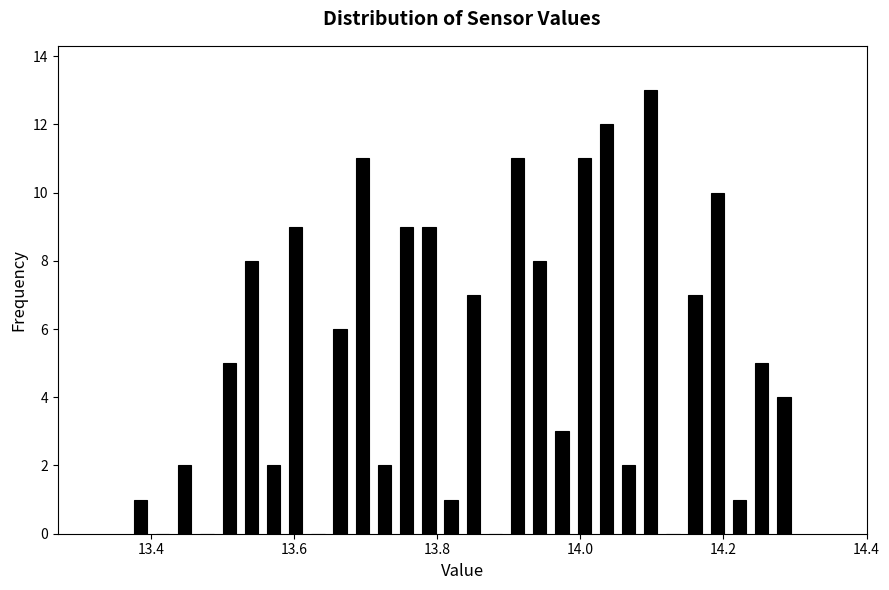

Around what value on the x-axis is the tallest bar? Give the approximate position of its centre, as read against the axis.

14.10